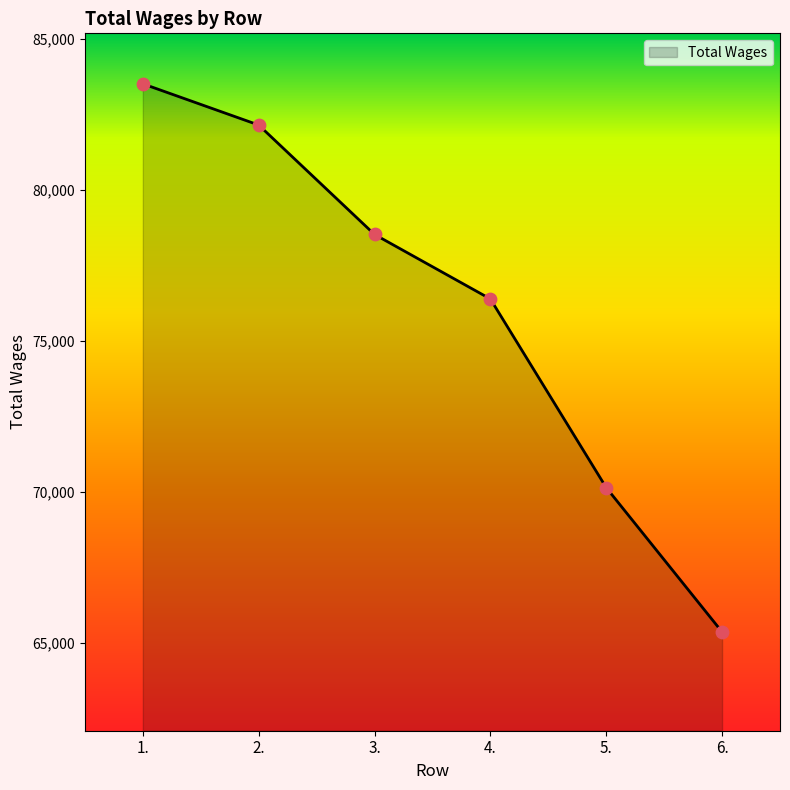

Approximately how many times larger is the value at 4. compared to 6.?

1.2